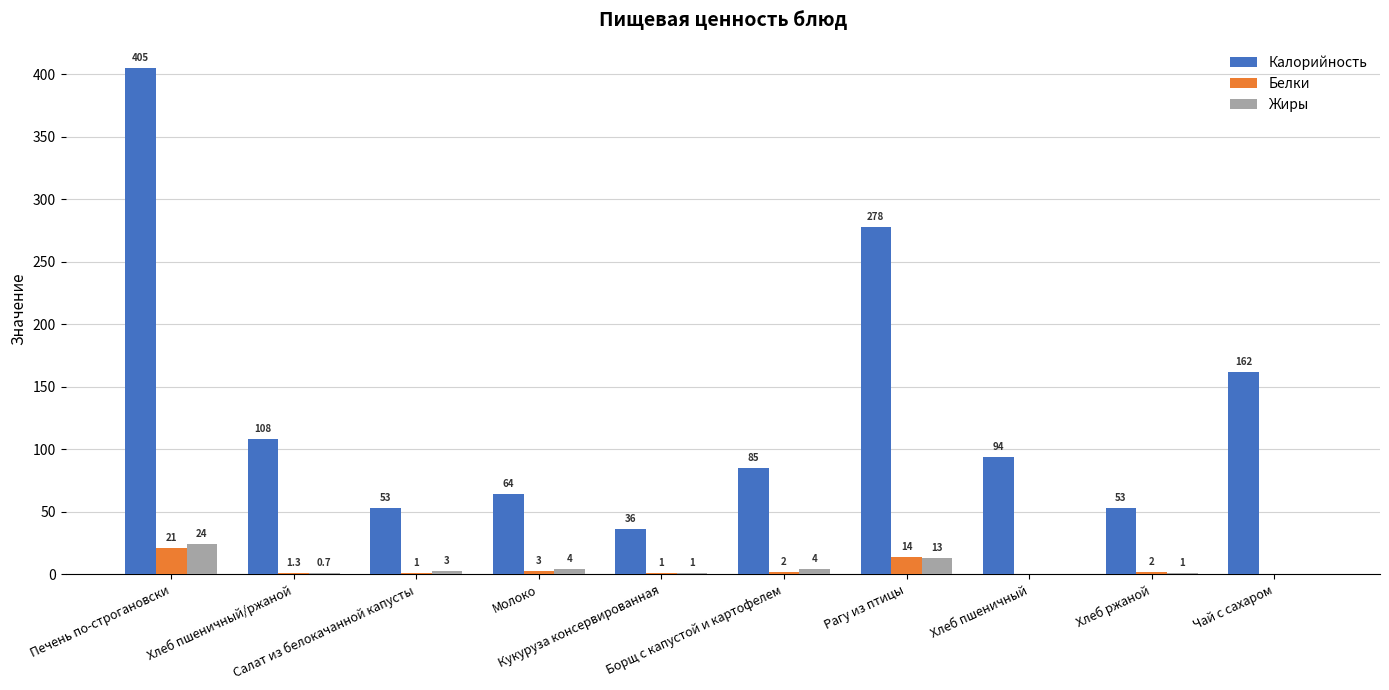

Which series changed the most between Печень по-строгановски and Чай с сахаром?

Калорийность